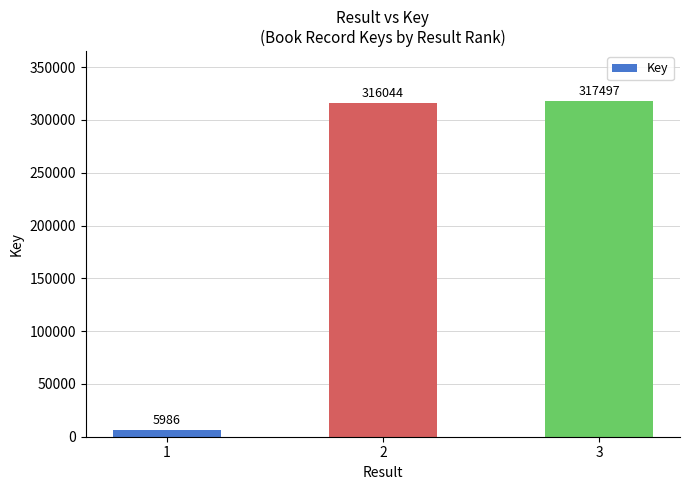

Which label corresponds to the largest value in the chart?

3